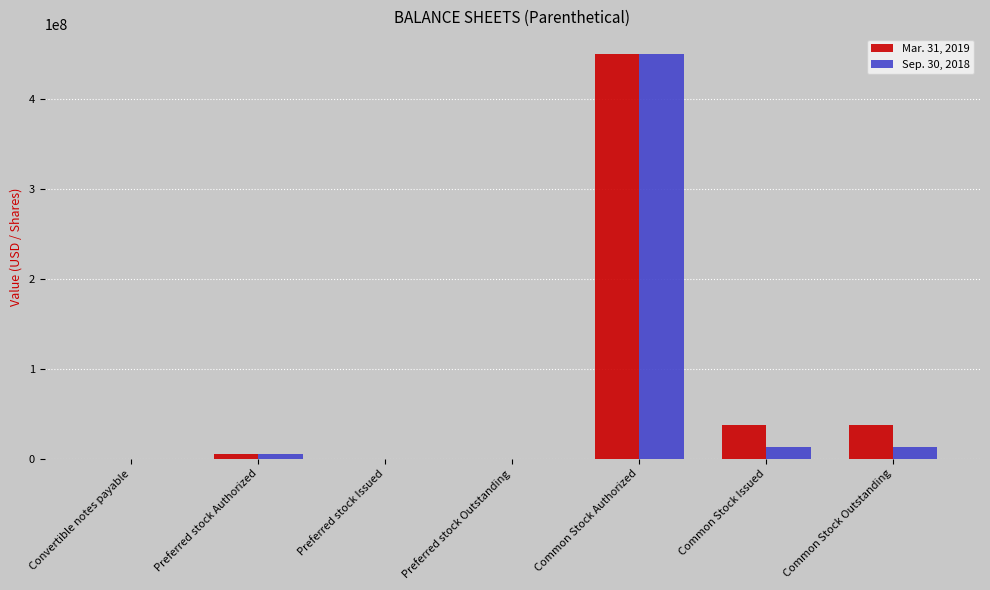

True or false: Mar. 31, 2019 has a value of 65745867 at Common Stock Outstanding.

False